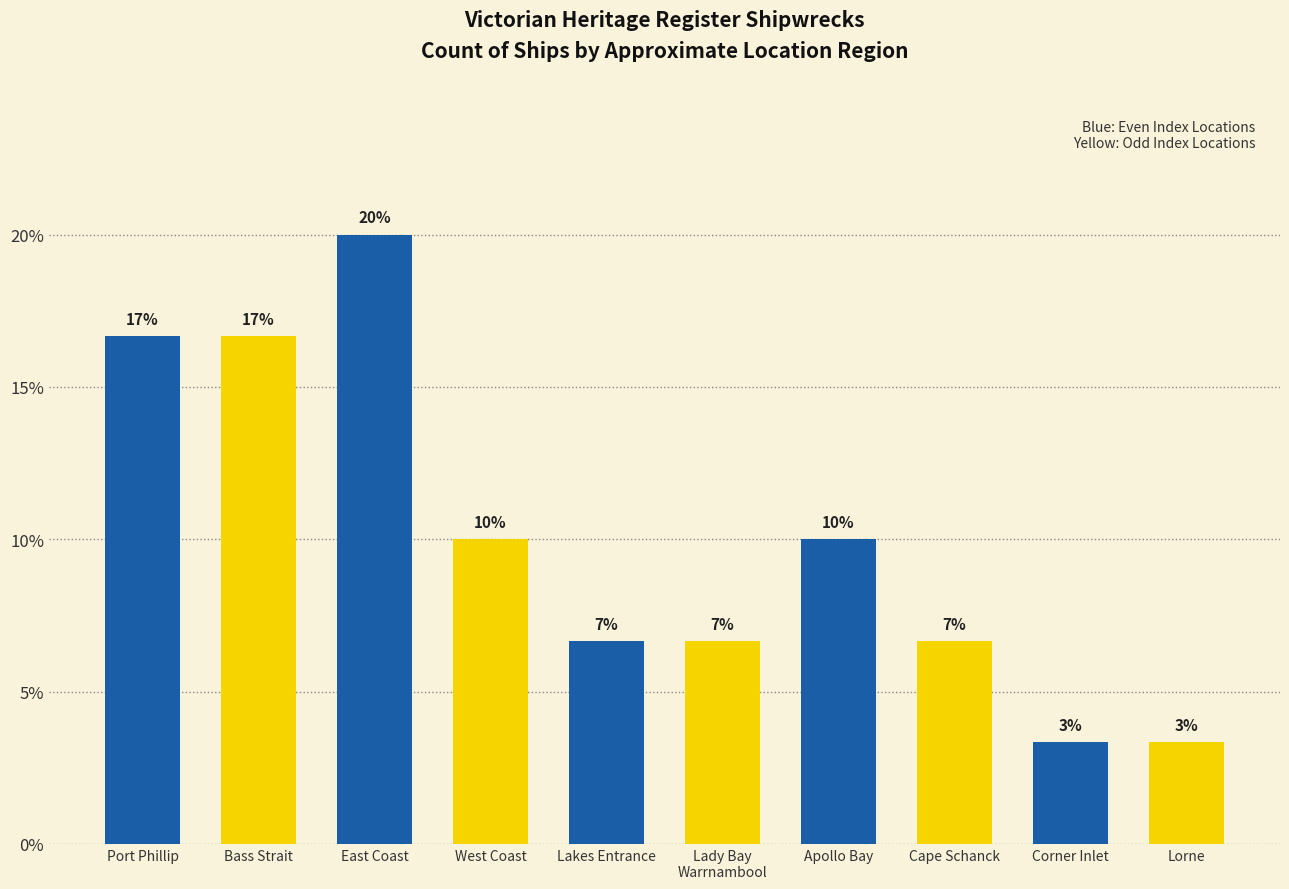

What is the value of the 9th bar from the left?

3.3